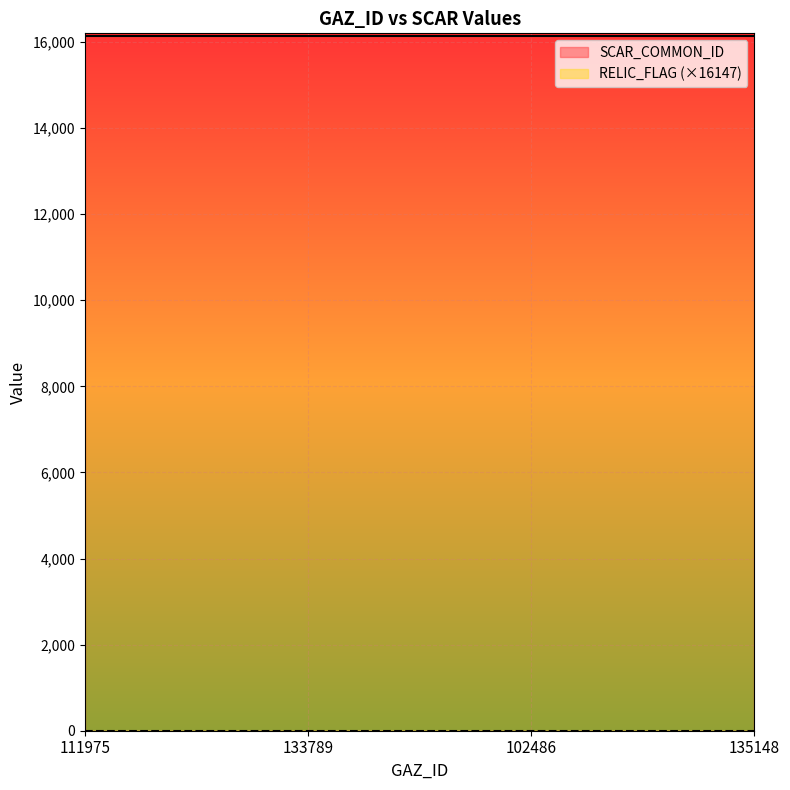

Is it true that SCAR_COMMON_ID equals 16147 at 135148?

True